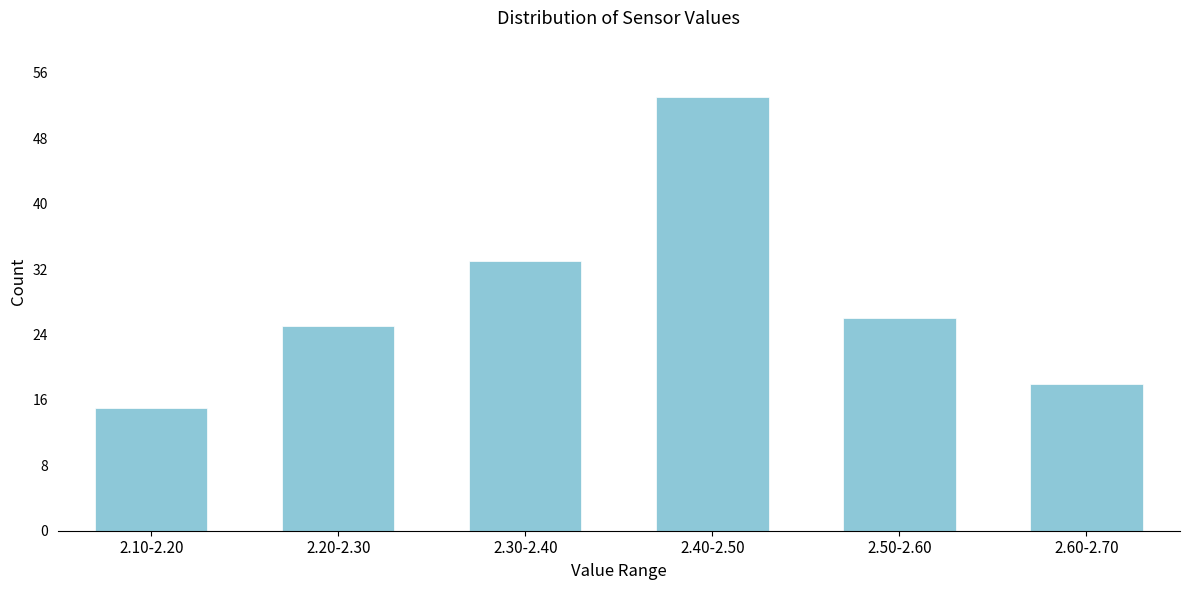

Reading left to right, extract all data points from this chart.

15	25	33	53	26	18